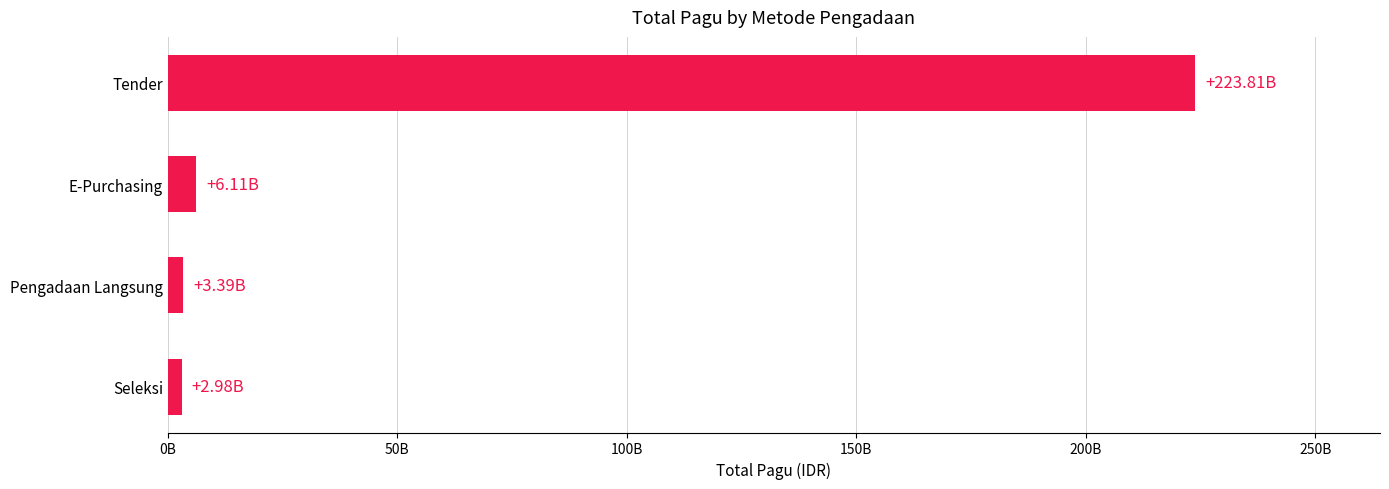

Where is the data nearest to the value 113397232025?

E-Purchasing